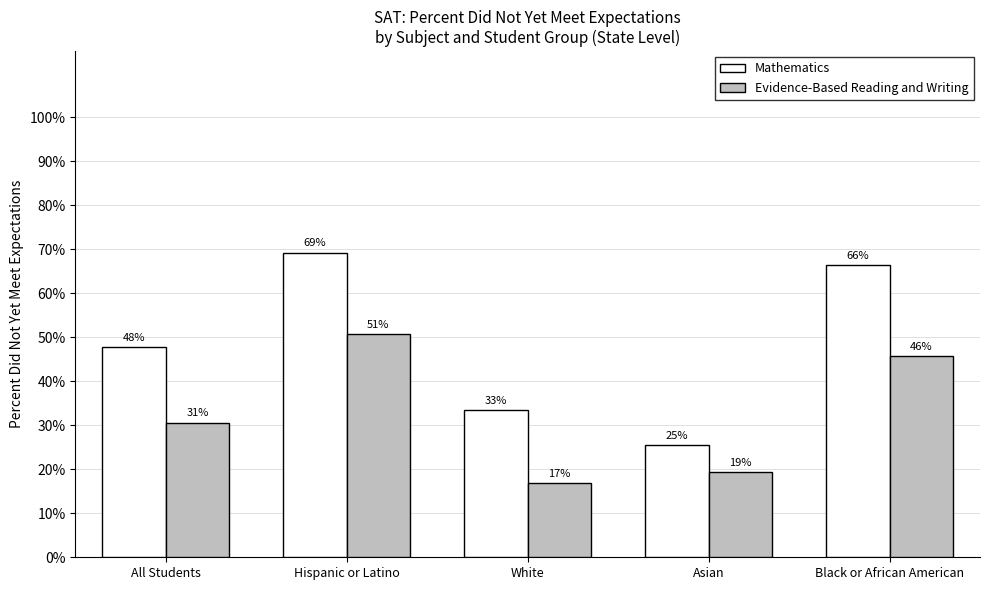

What are all the series names shown in the legend?

Mathematics, Evidence-Based Reading and Writing